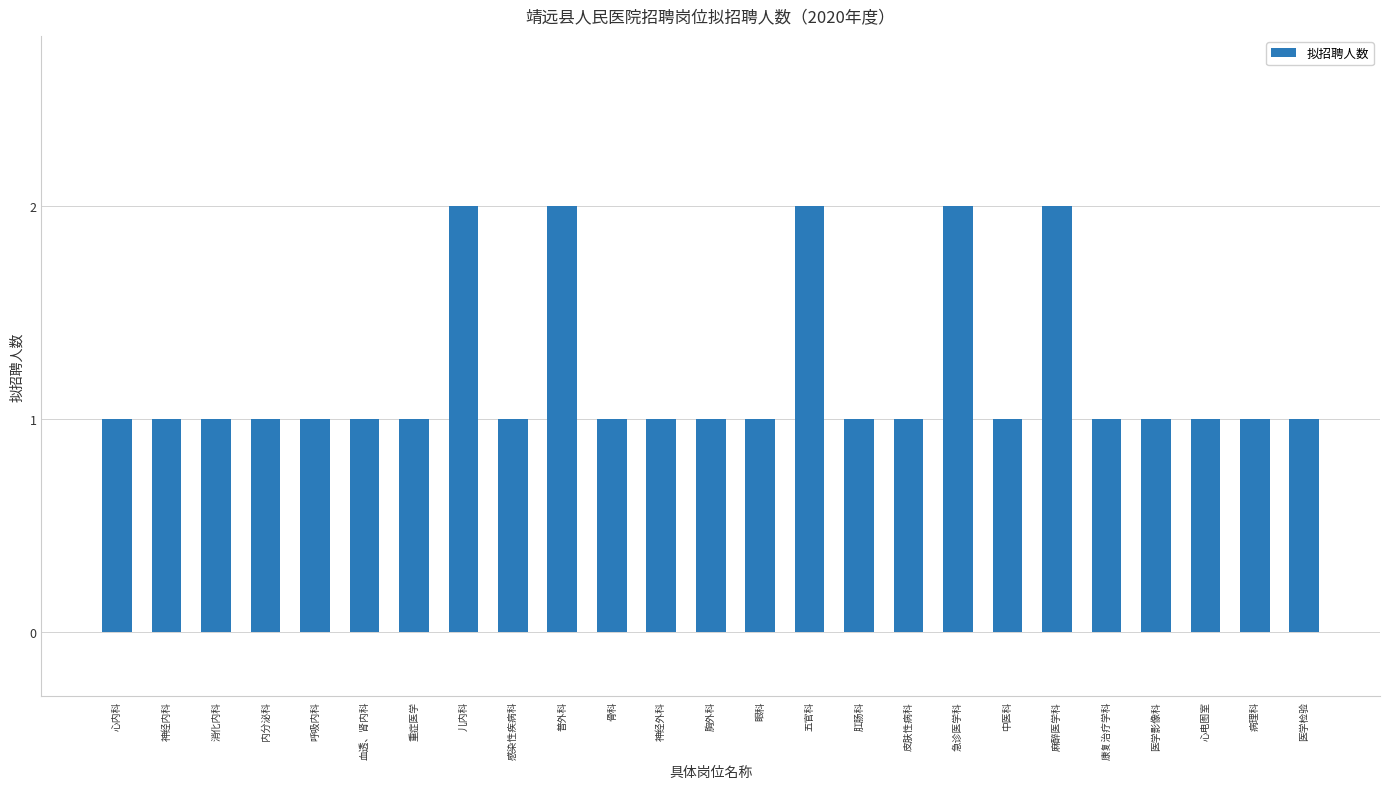

Between 康复治疗学科 and 儿内科, which is larger?

儿内科